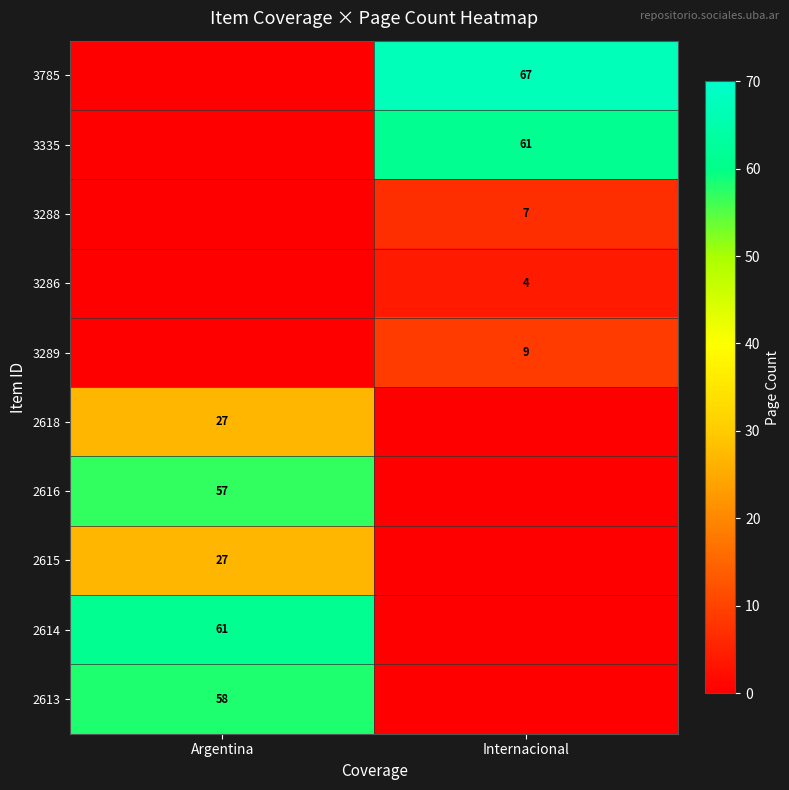

At how many categories does at least one series exceed 9?

2